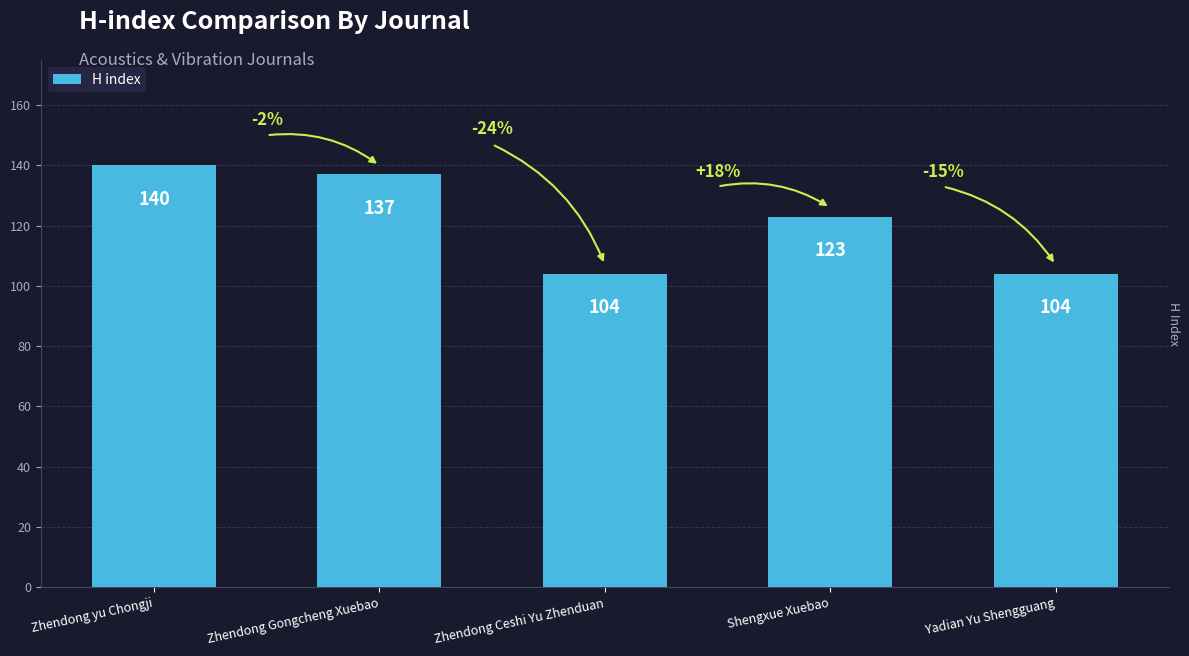

What is the greatest value displayed?

140